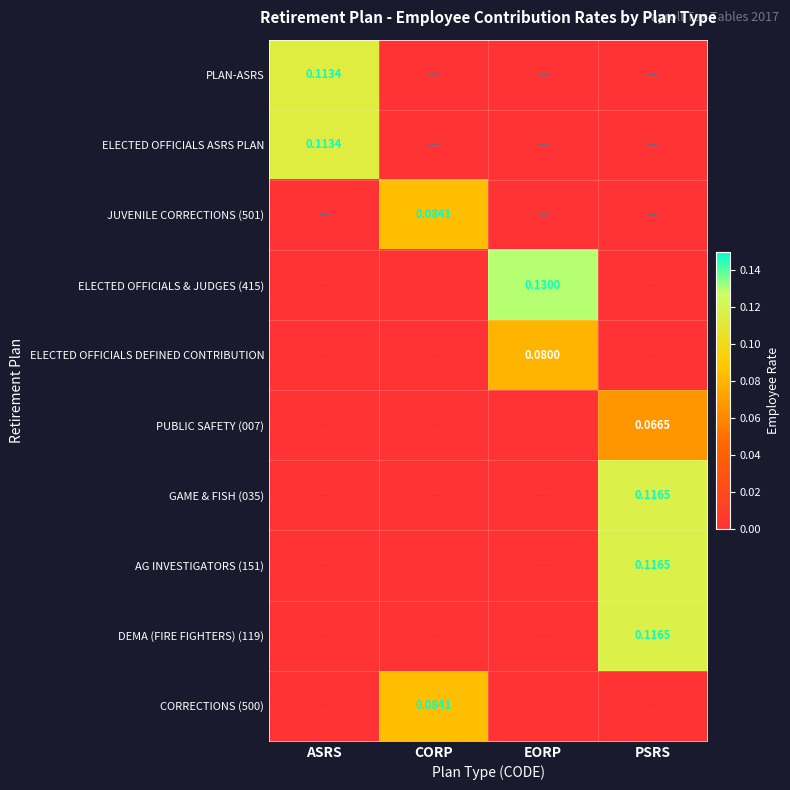

Is the value of ELECTED OFFICIALS ASRS PLAN at EORP greater than the value of PLAN-ASRS at EORP?

No